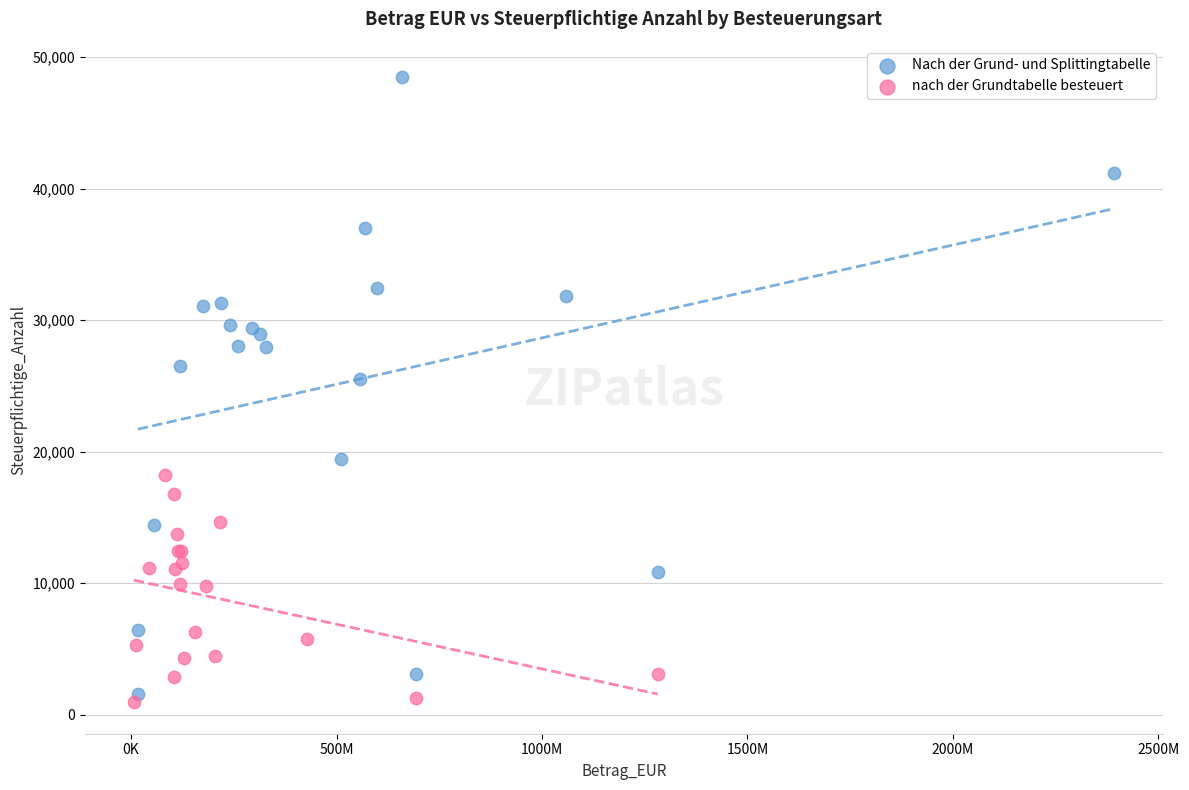

Which series reaches the maximum Y coordinate?

Nach der Grund- und Splittingtabelle